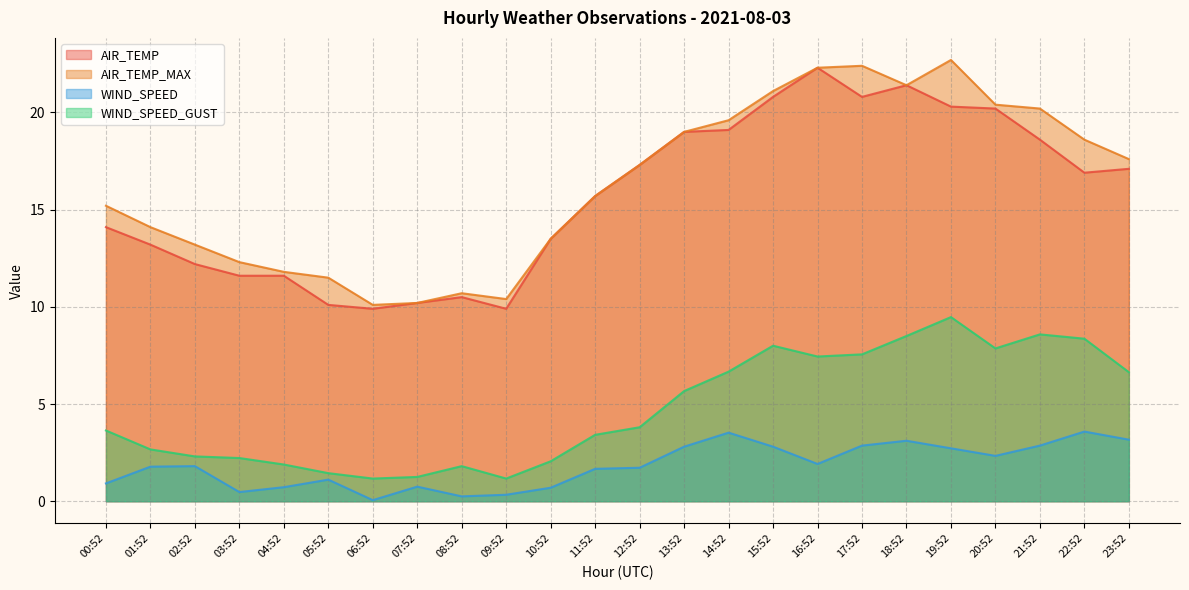

True or false: AIR_TEMP_MAX and WIND_SPEED cross at least once.

False